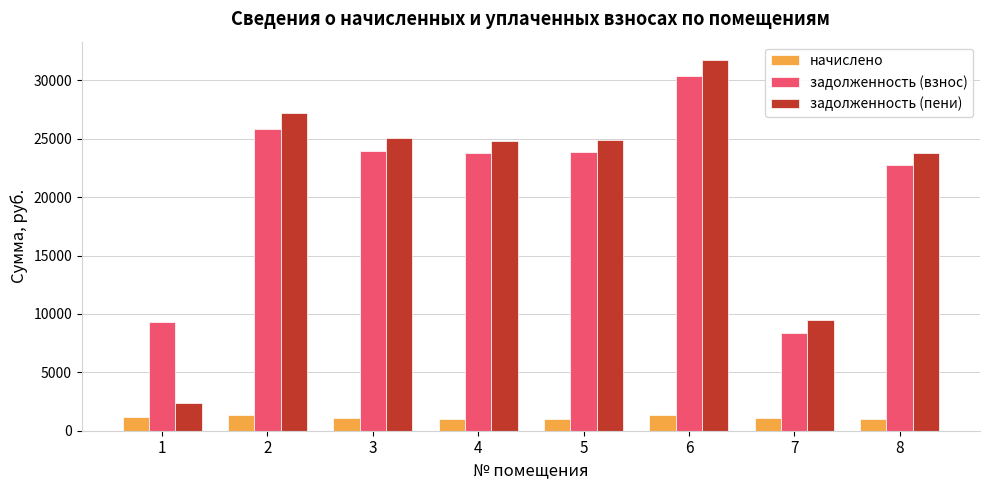

Which series has the largest range (max minus min)?

задолженность (пени)